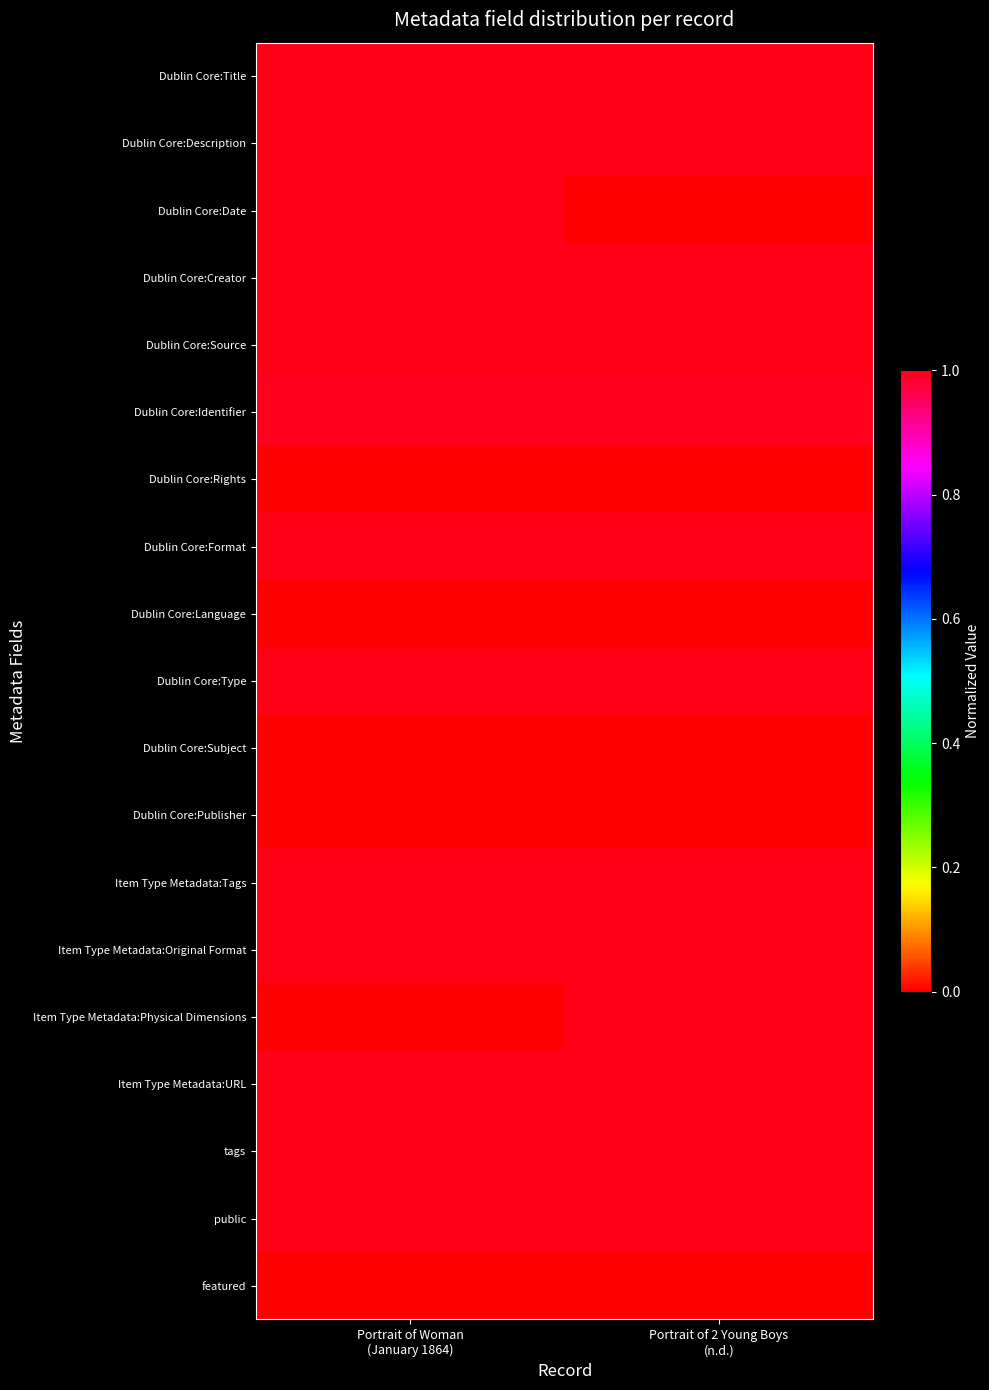

What is the maximum value shown in the chart?

1.0